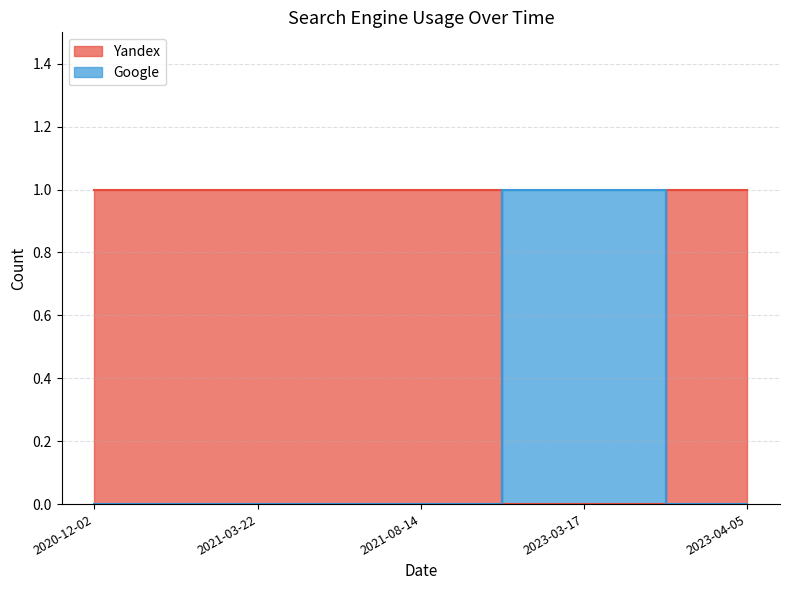

Which series ends up on top after the final intersection of Google and Yandex?

Yandex